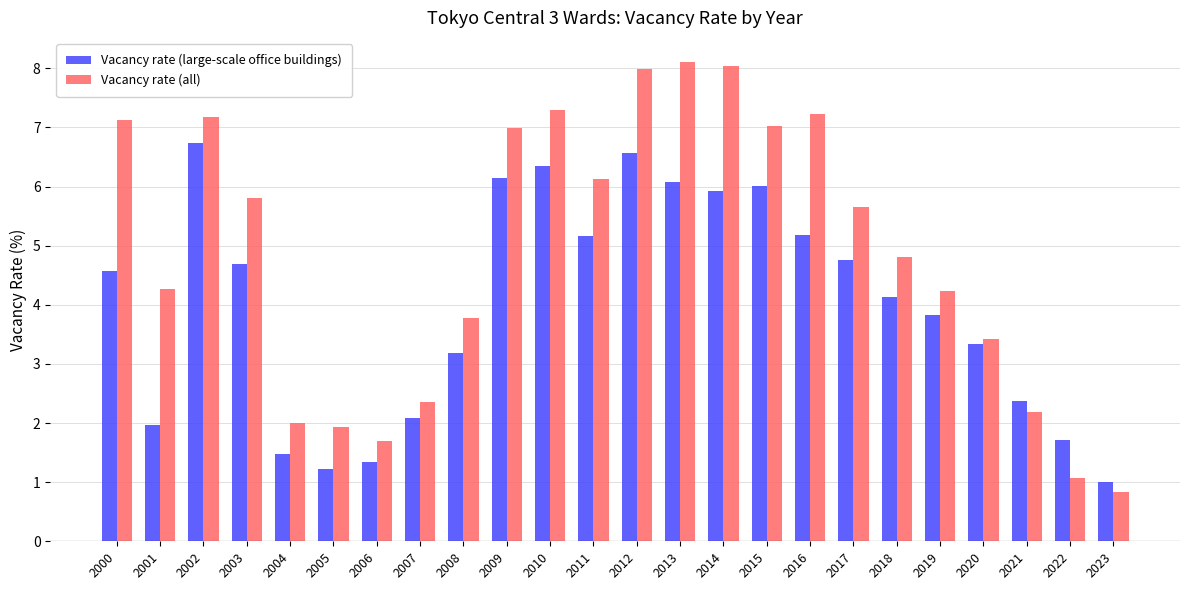

How many data points in Vacancy rate (large-scale office buildings) are above 4?

13